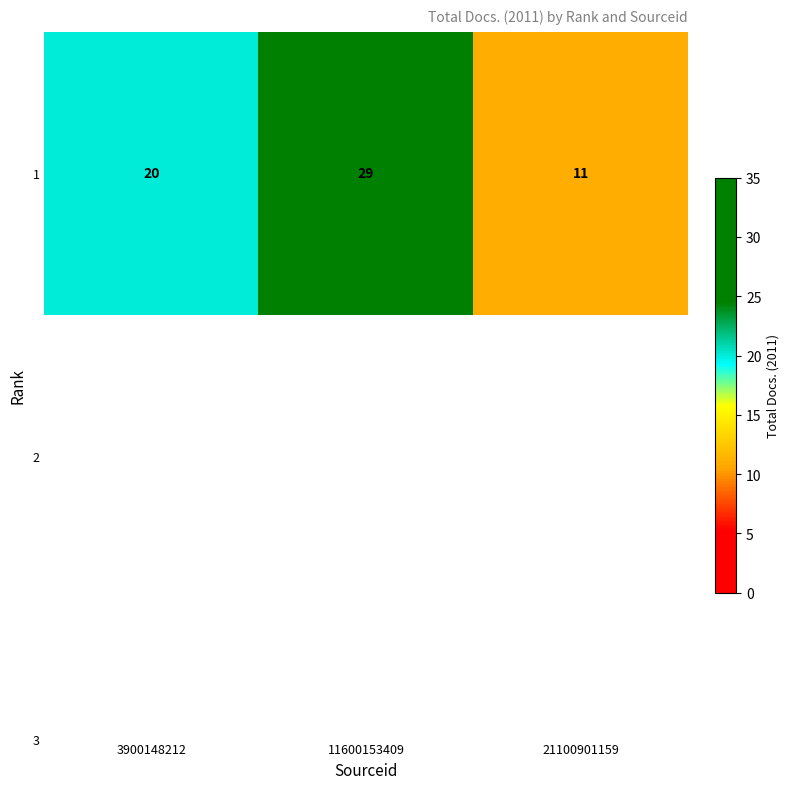

What is the average value?

20